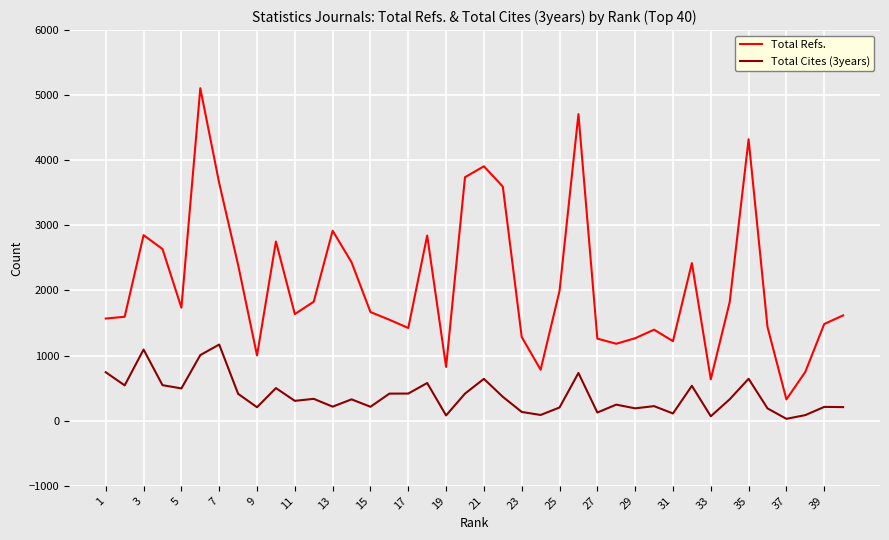

Which series has the widest spread of values?

Total Refs.